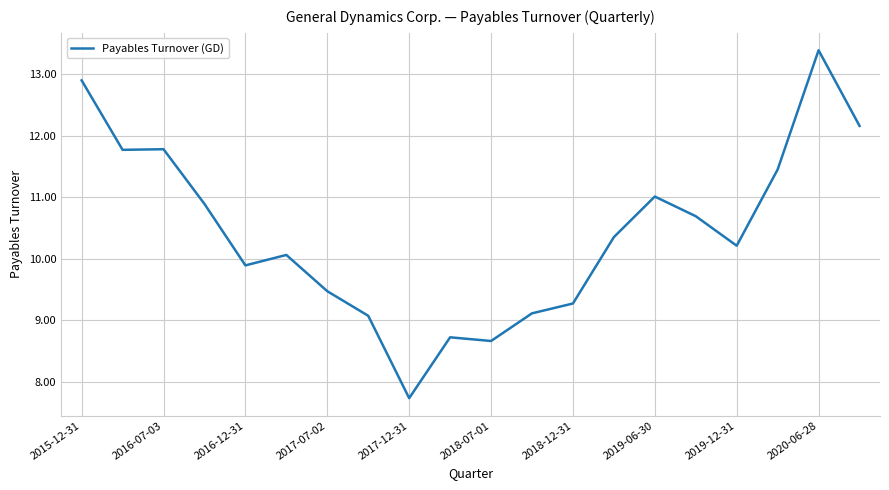

What is the sum of all values?

208.6